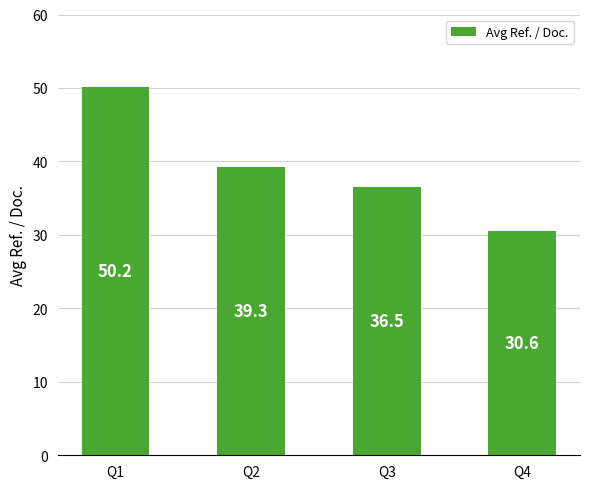

Count the number of data series in this chart.

1